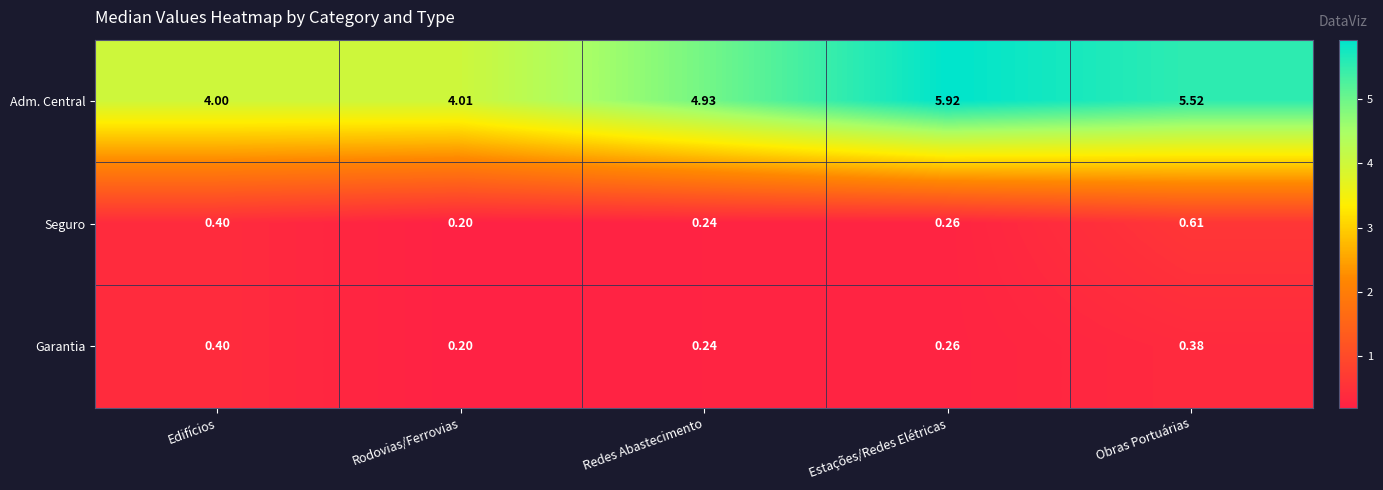

List the series in order of their peak value, highest first.

Adm. Central, Seguro, Garantia